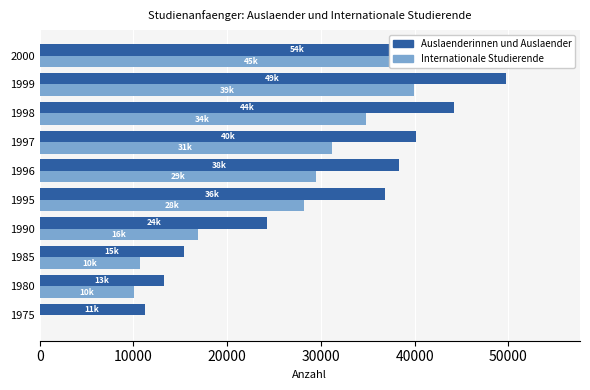

How many positive values does the Internationale Studierende series have?

9